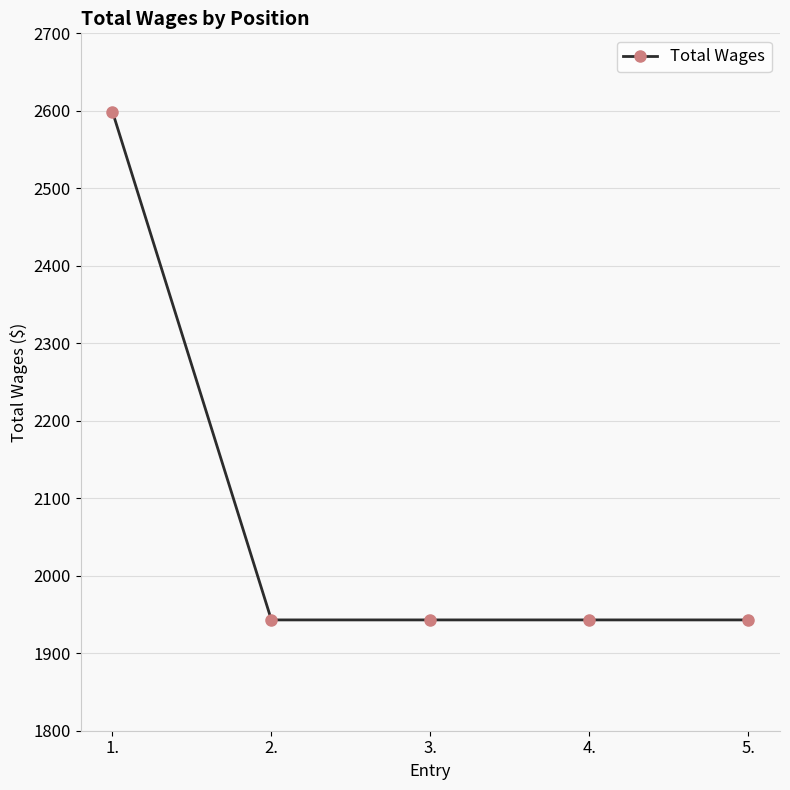

Is it true that the value at 5. is 1943?

True